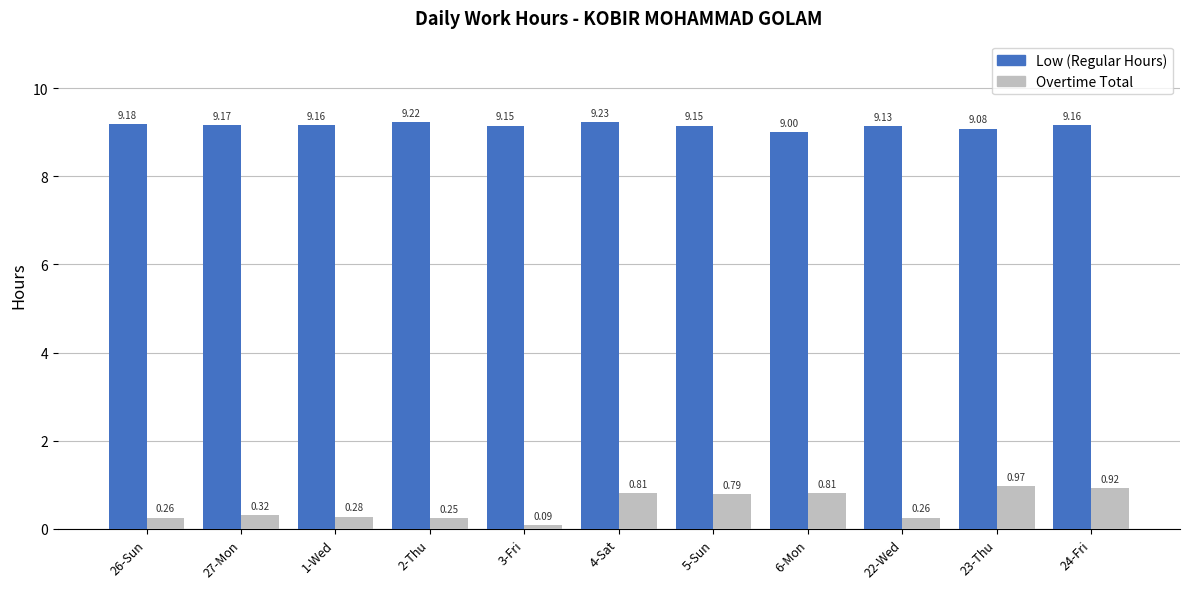

What is the difference between the highest and lowest values at 26-Sun?

8.9